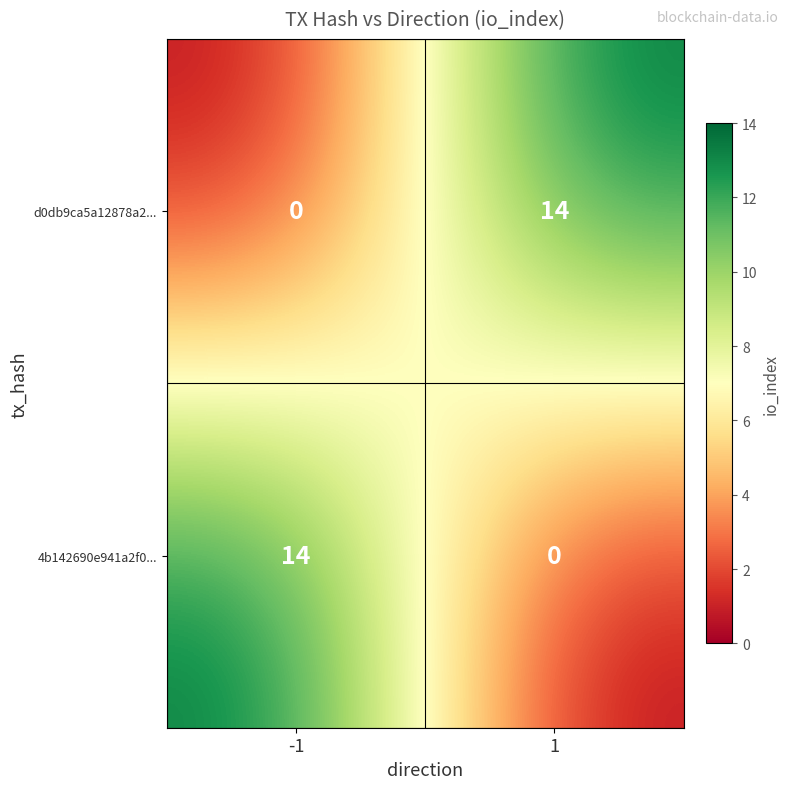

What is the spread (max minus min) of values at 1?

14